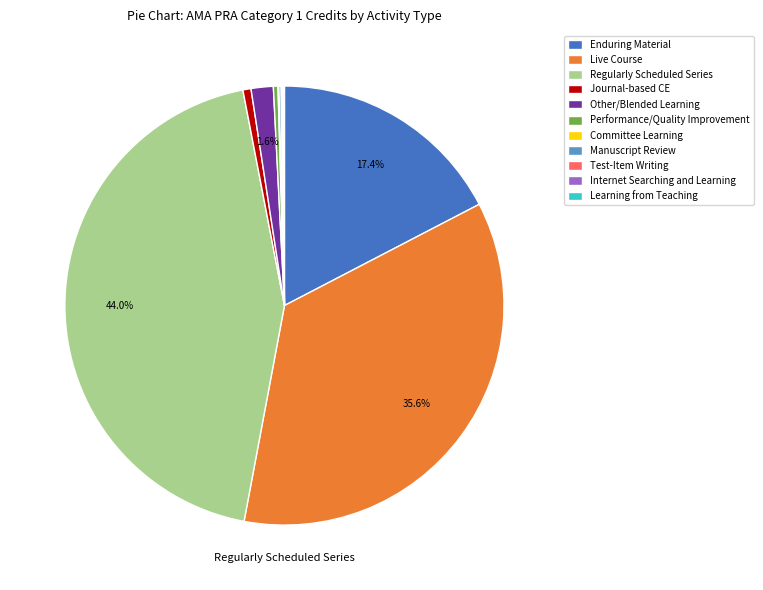

Which slice is the largest?

Regularly Scheduled Series